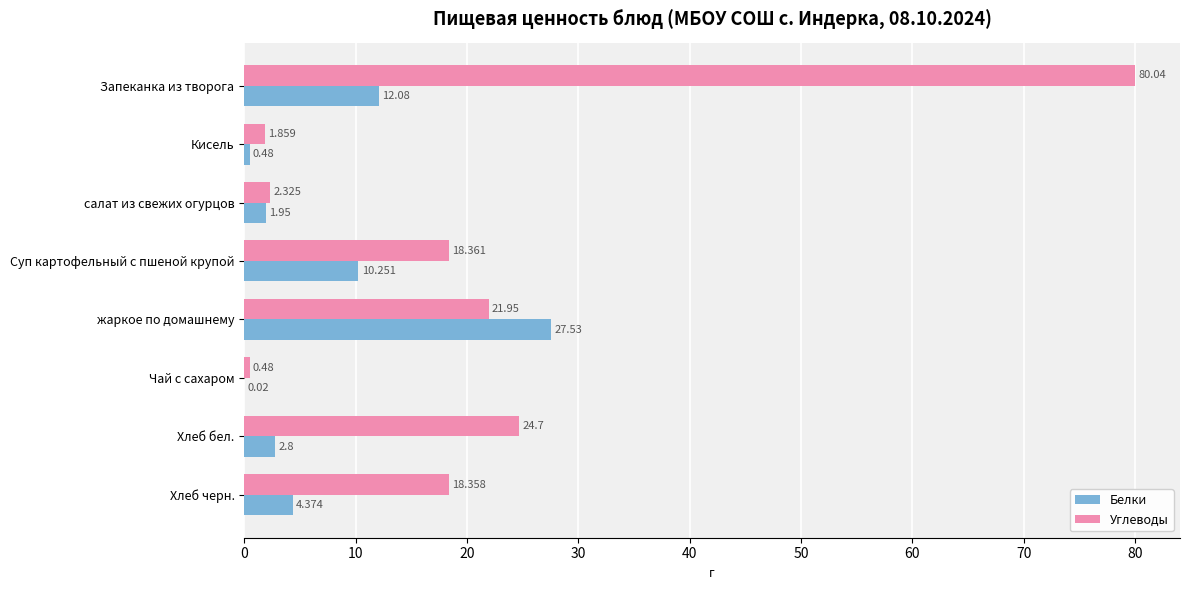

Which series changed the most between жаркое по домашнему and Чай с сахаром?

Белки